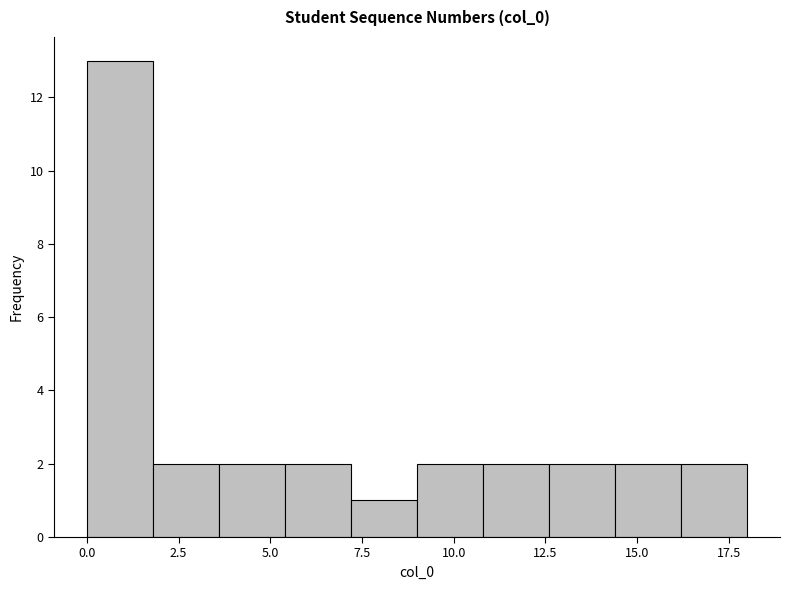

Around what value on the x-axis is the tallest bar? Give the approximate position of its centre, as read against the axis.

1.0